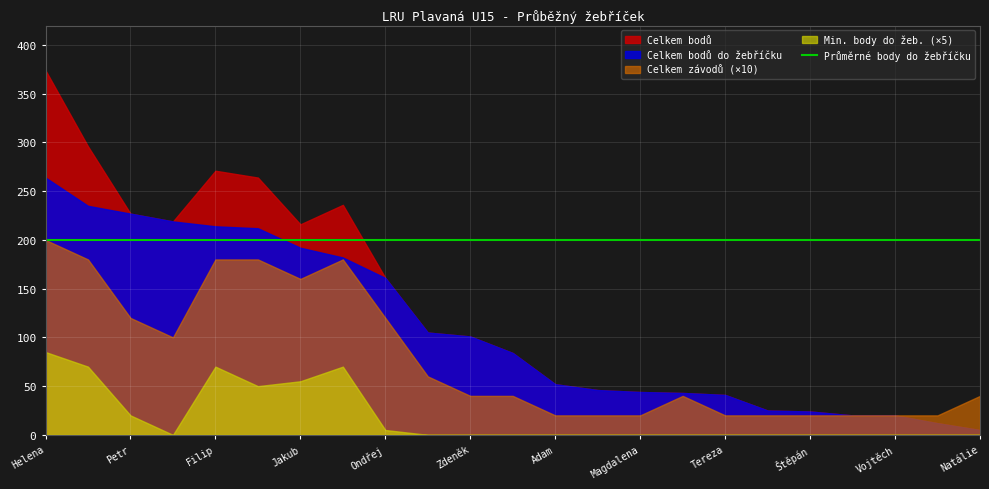

Read the Min. body do žeb. value at Vejvančická Helena.

17